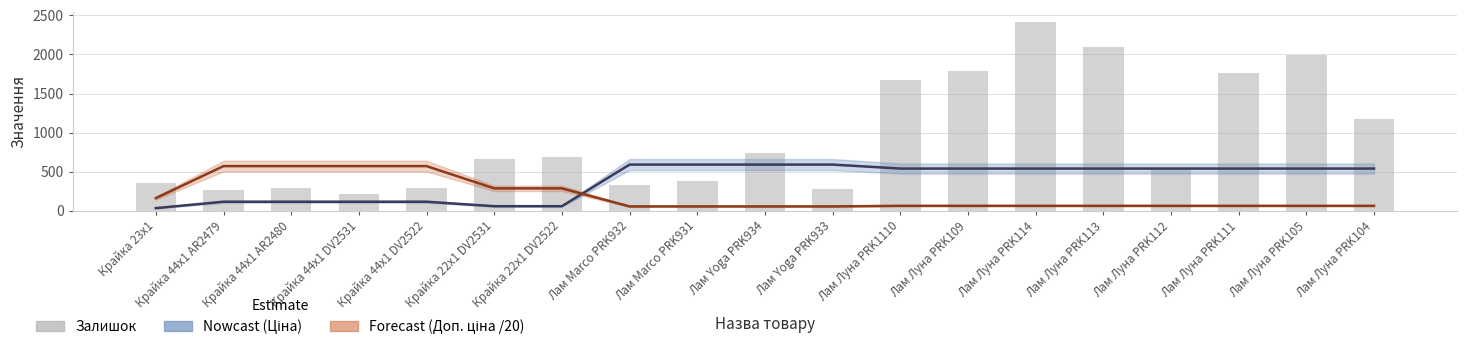

What is the difference between the highest and lowest values at Лам Луна PRK104?

1118.2